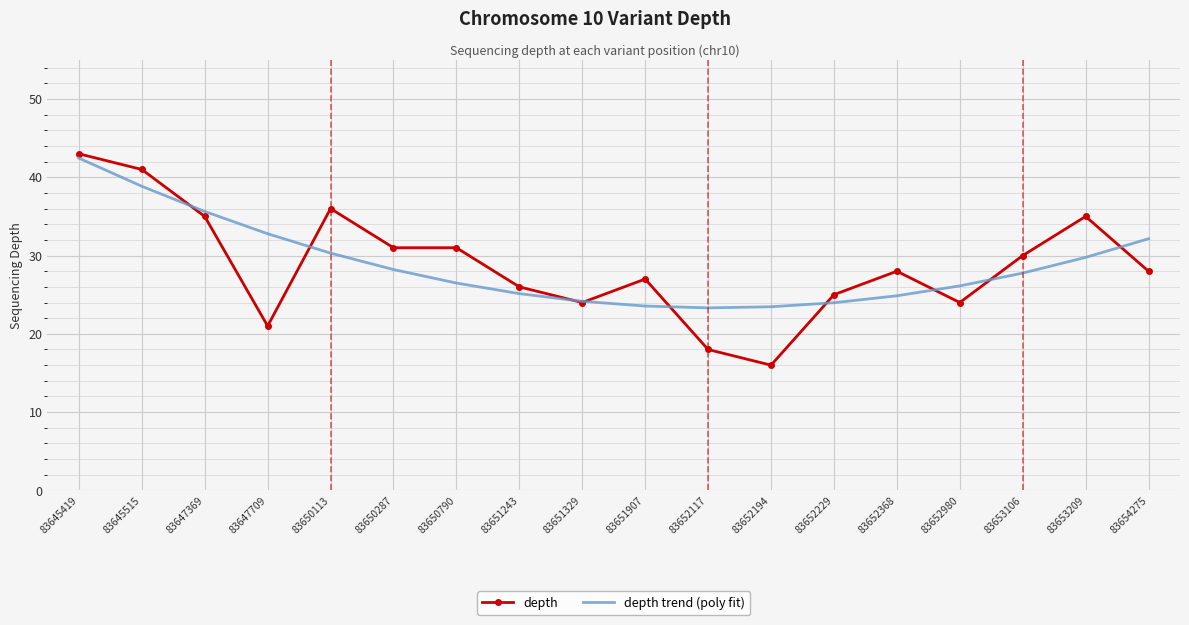

Which series changed the most between 83645419 and 83653209?

depth trend (poly fit)